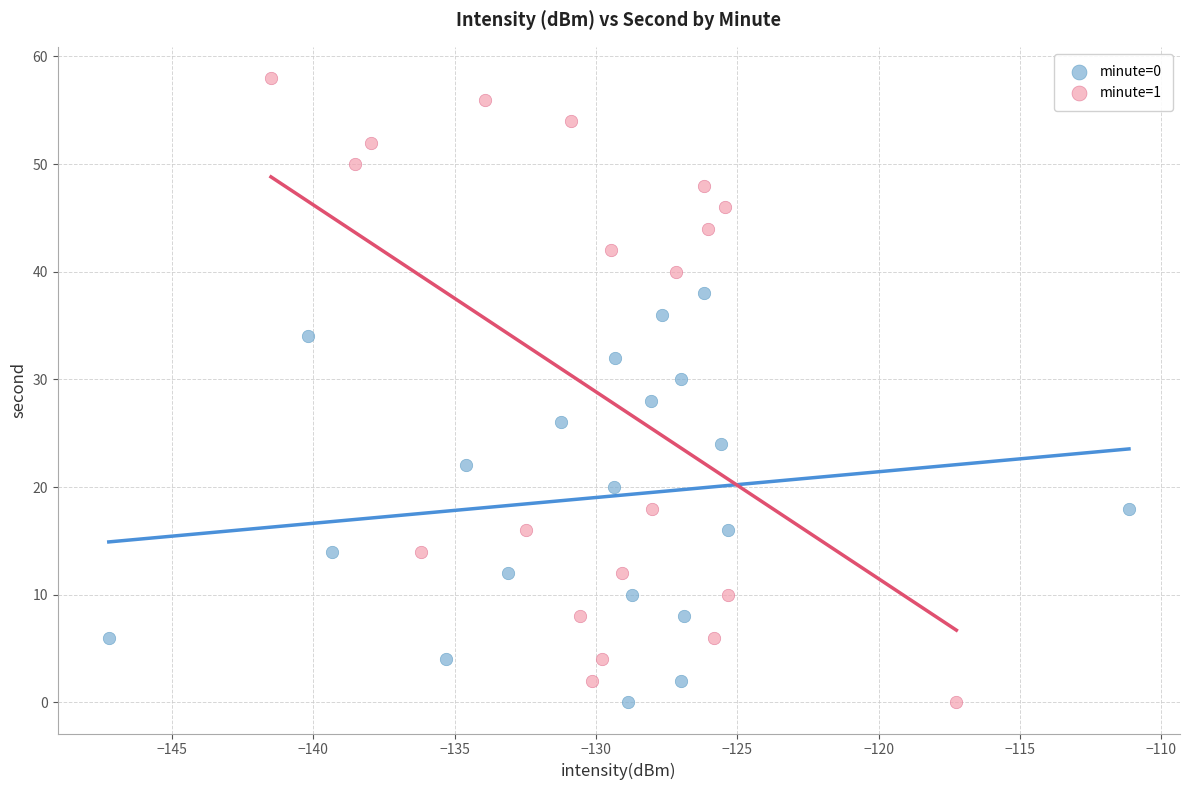

Which series reaches the maximum Y coordinate?

minute=1